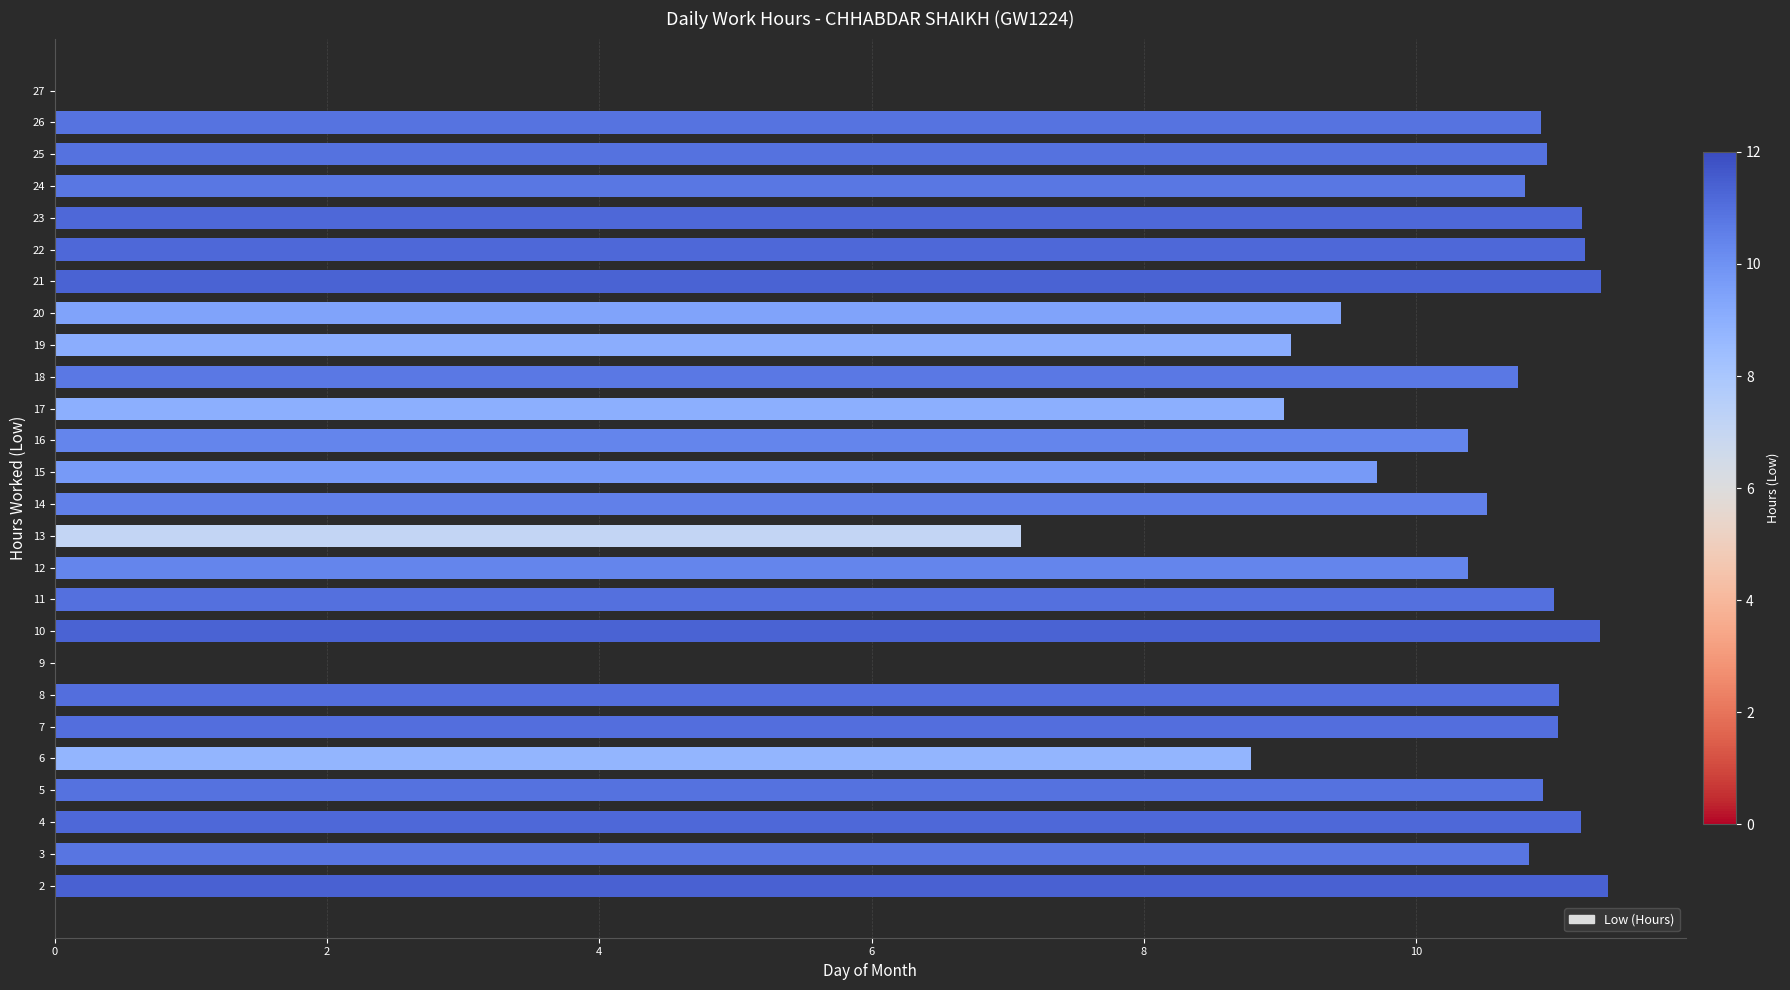

Approximately how many times larger is the value at 7 compared to 23?

1.0